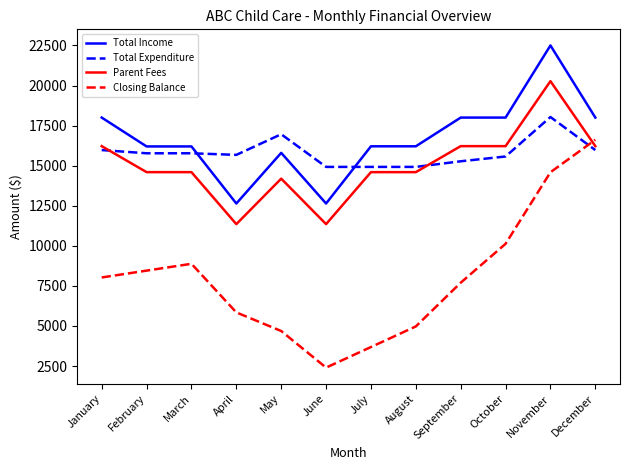

What is the approximate value of Closing Balance at March?

8880.6